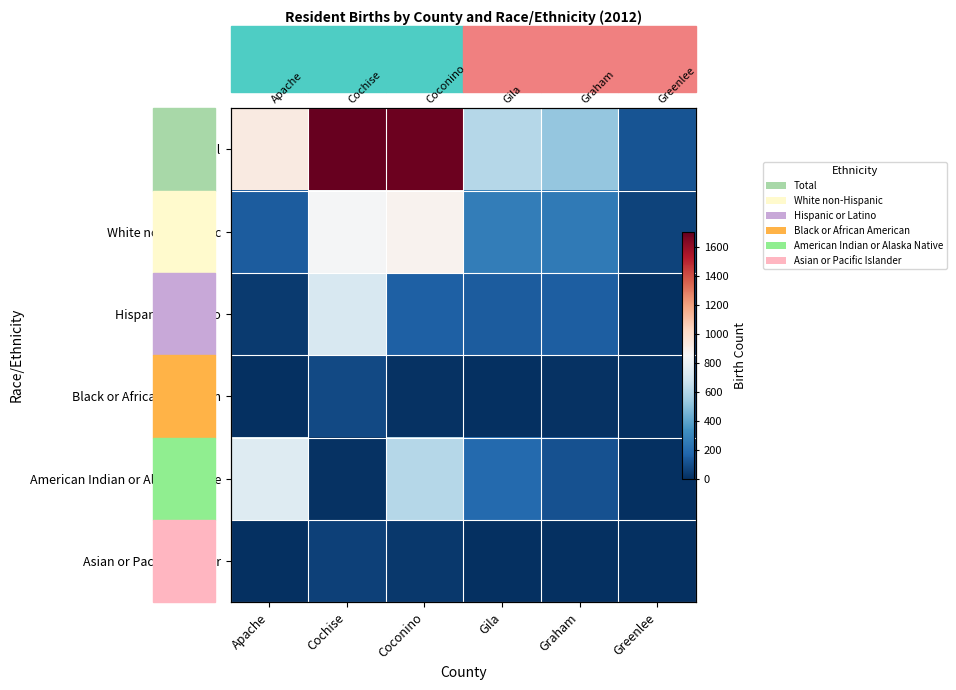

At which label does White non-Hispanic first exceed 265?

Cochise